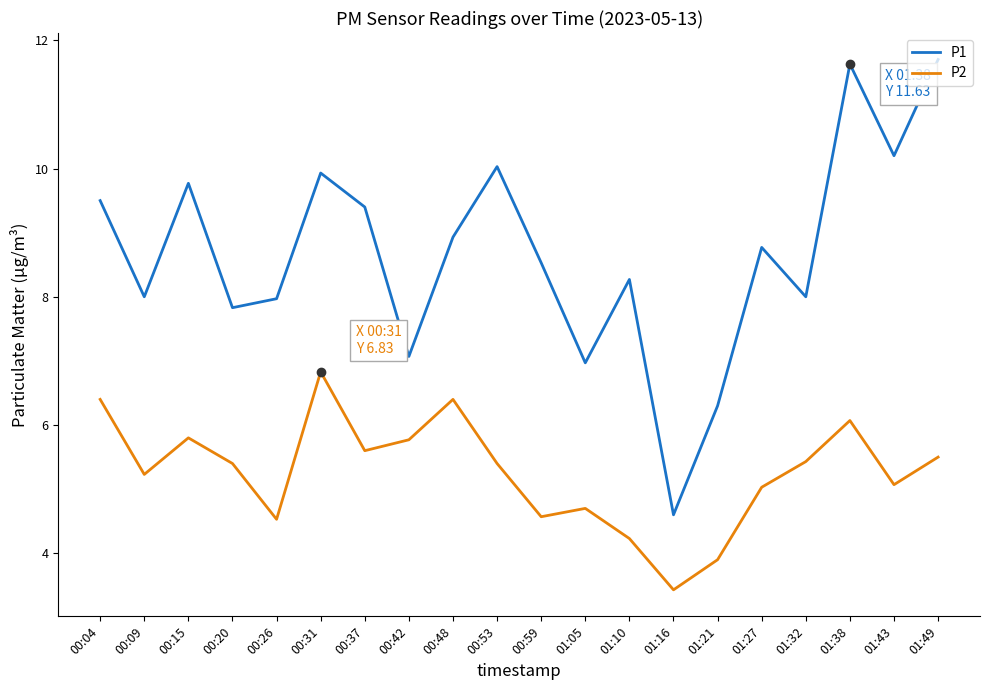

Which series has the largest range (max minus min)?

P1